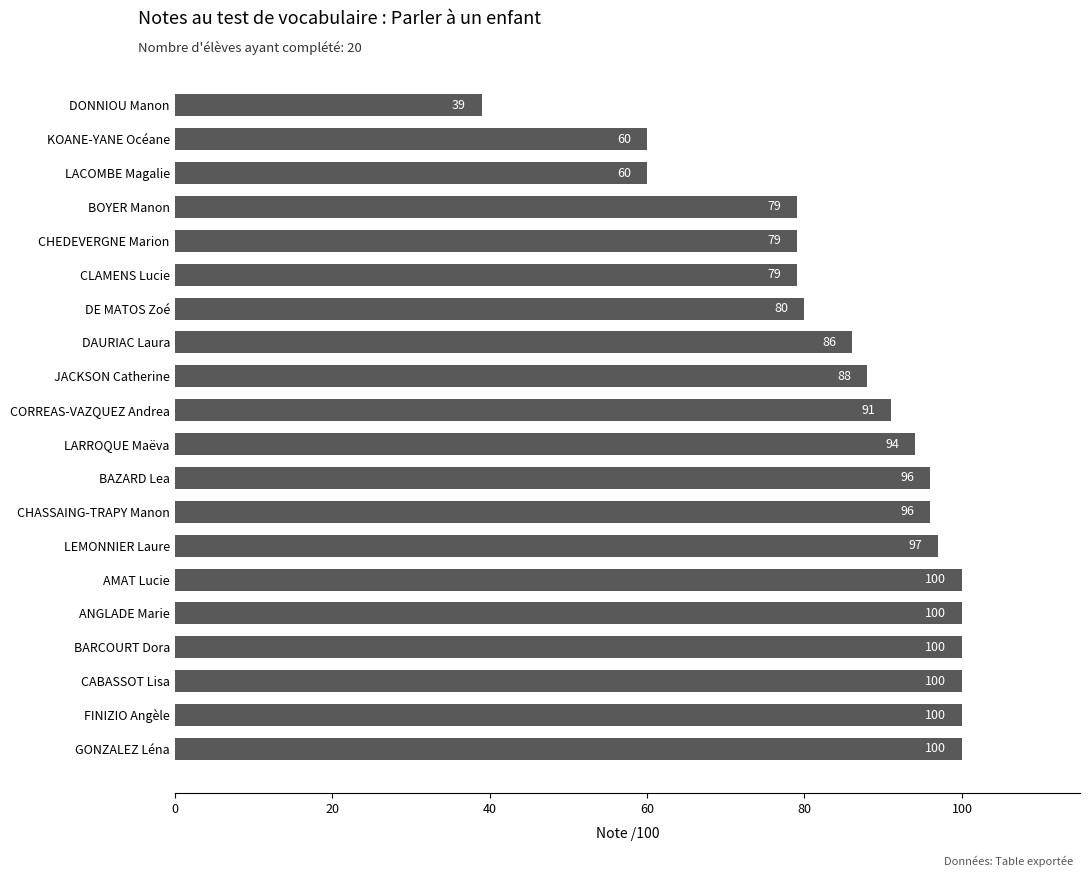

What is the smallest value displayed?

39